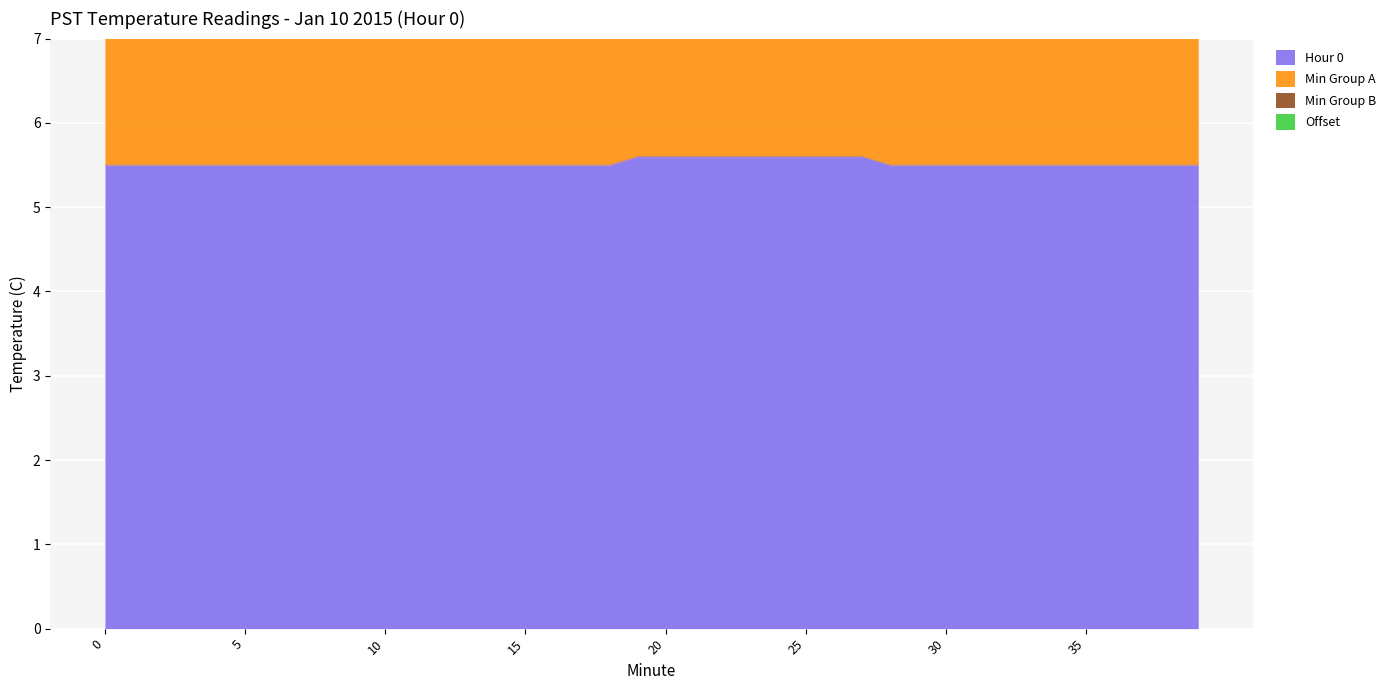

Which has a higher value, 29 or 4?

29